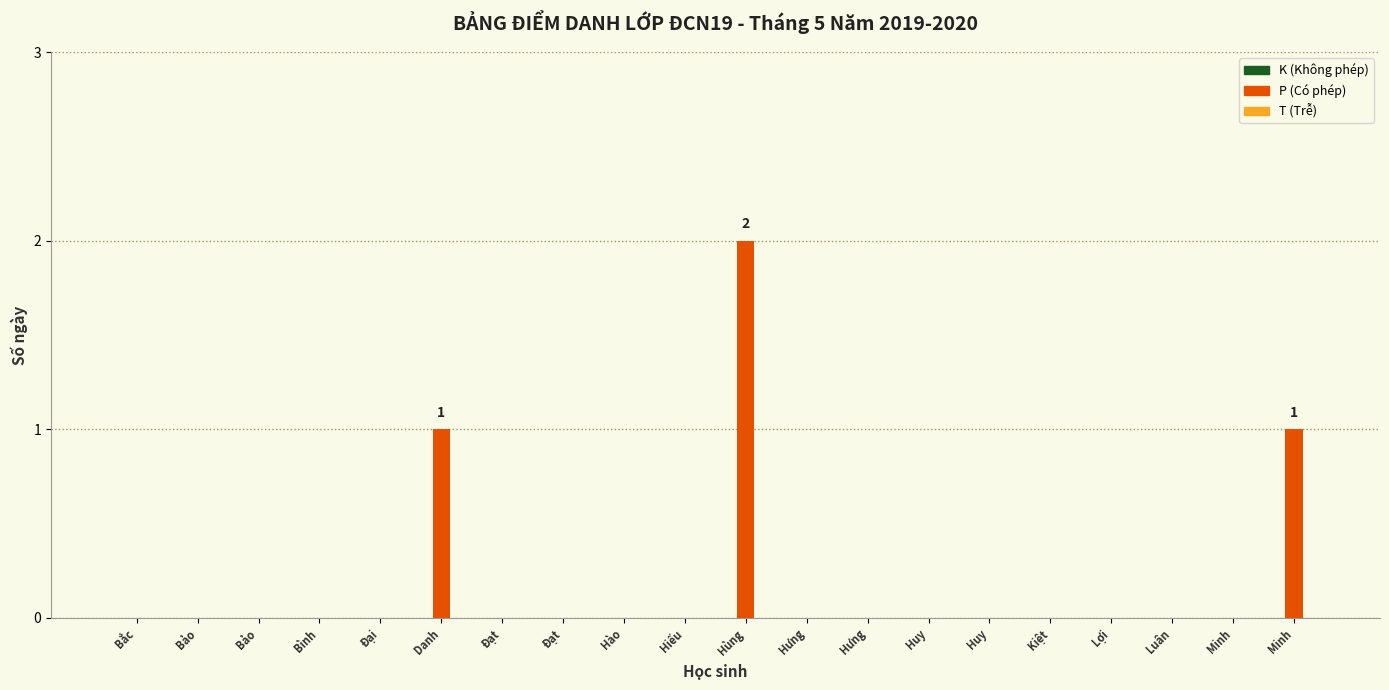

How many distinct data groups are displayed?

1